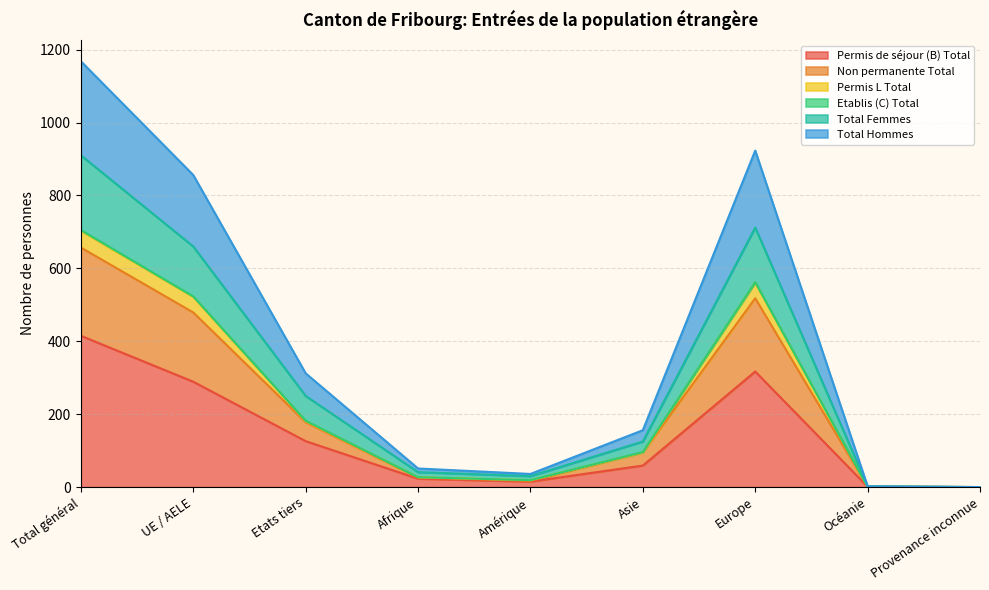

What position from the right is UE / AELE?

8